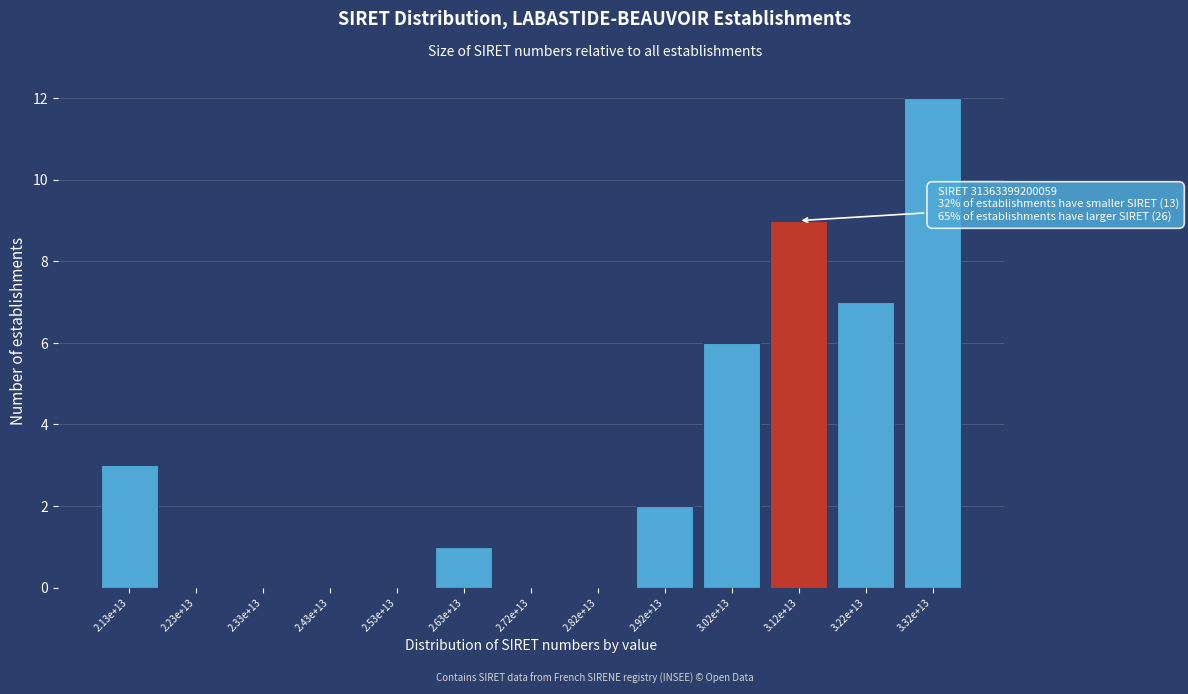

Reading left to right, extract all data points from this chart.

2.13e+13=3	2.23e+13=0	2.33e+13=0	2.43e+13=0	2.53e+13=0	2.63e+13=1	2.72e+13=0	2.82e+13=0	2.92e+13=2	3.02e+13=6	3.12e+13=9	3.22e+13=7	3.32e+13=12